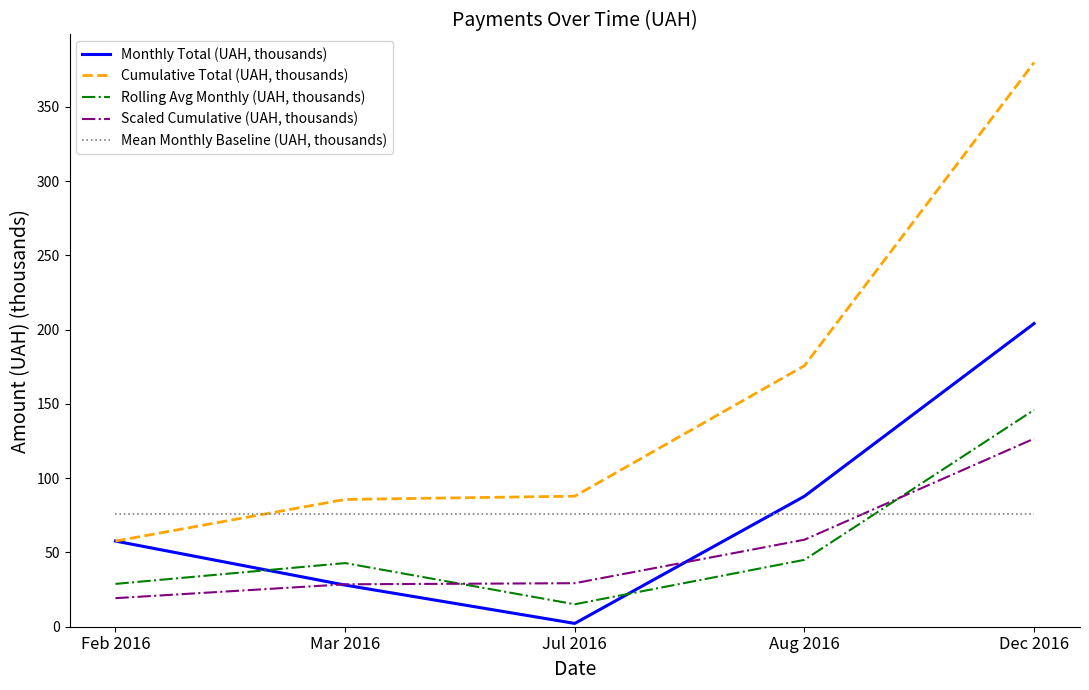

What is the difference between the maximum and second lowest values in the Monthly Total (UAH, thousands) series?

176.1